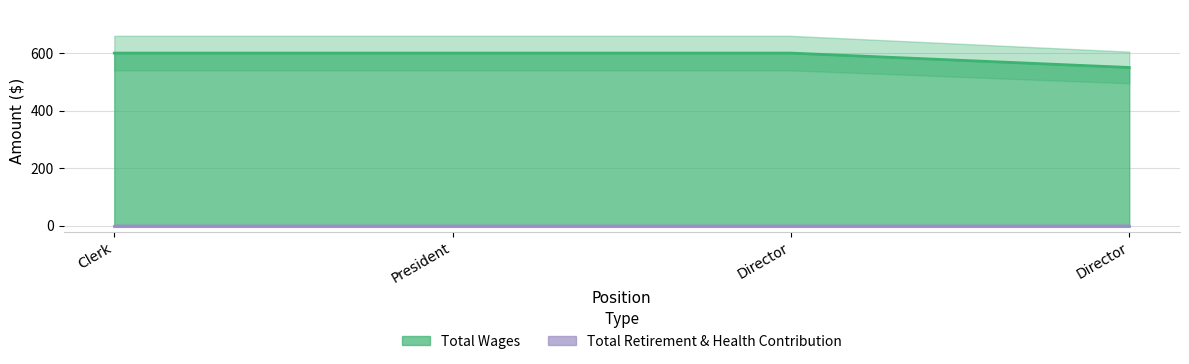

At which label does Total Retirement & Health Contribution reach its peak?

Clerk